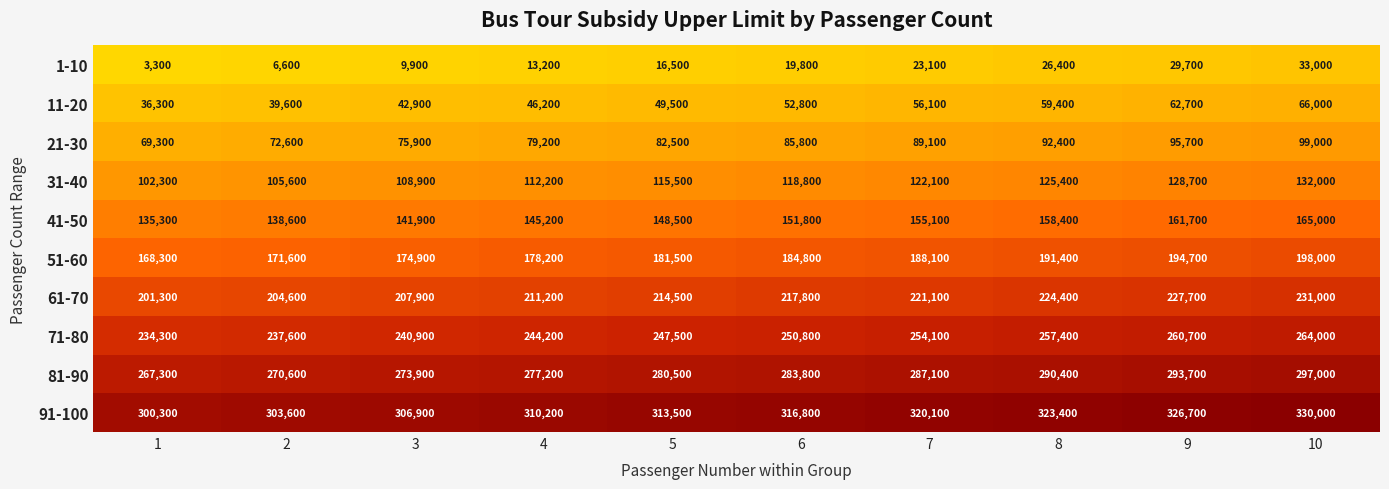

At which label is 51-60 closest to 183150?

5